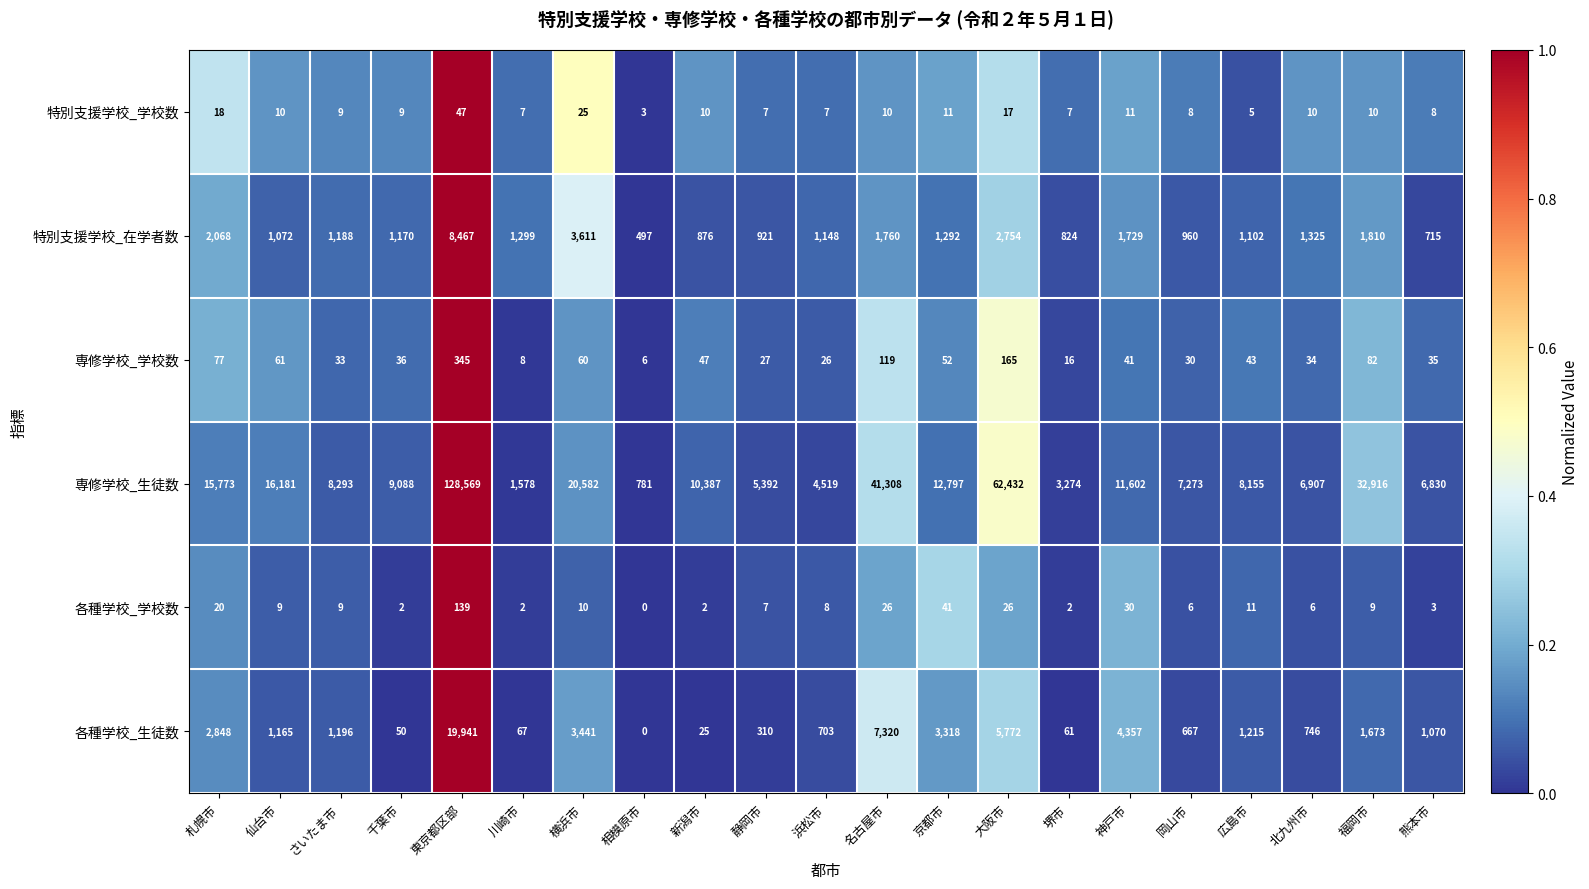

What is the average value of the 各種学校_生徒数 series?

2664